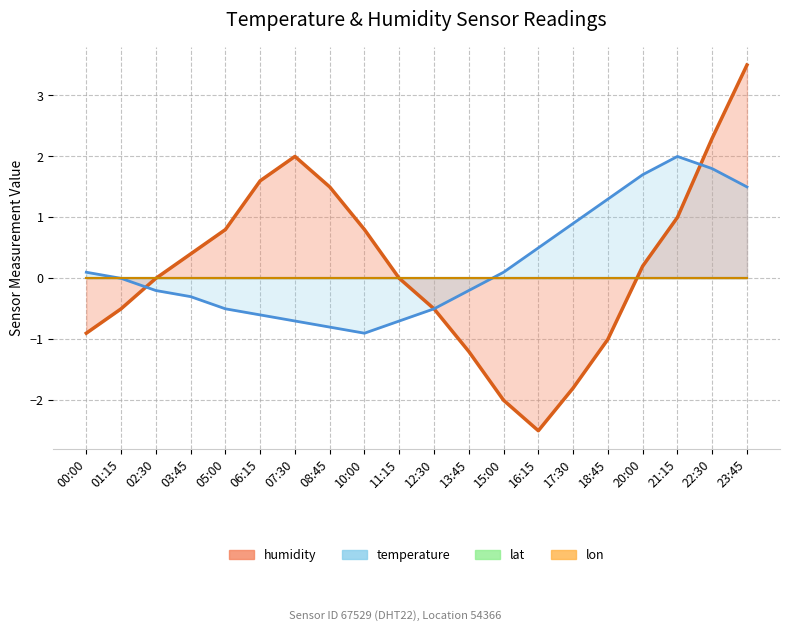

The humidity series shows 2.5 at 08:45. True or false?

False